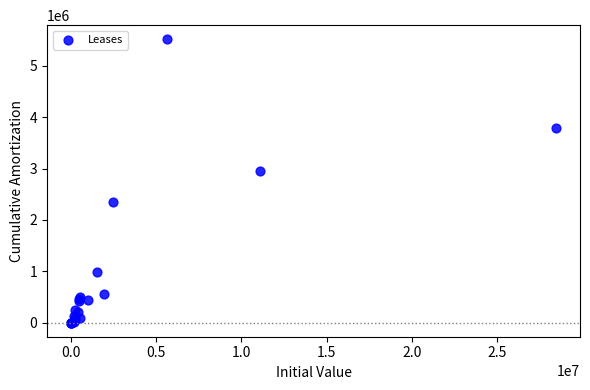

What Y value in the scatter plot is closest to 2759724?

2956707.4